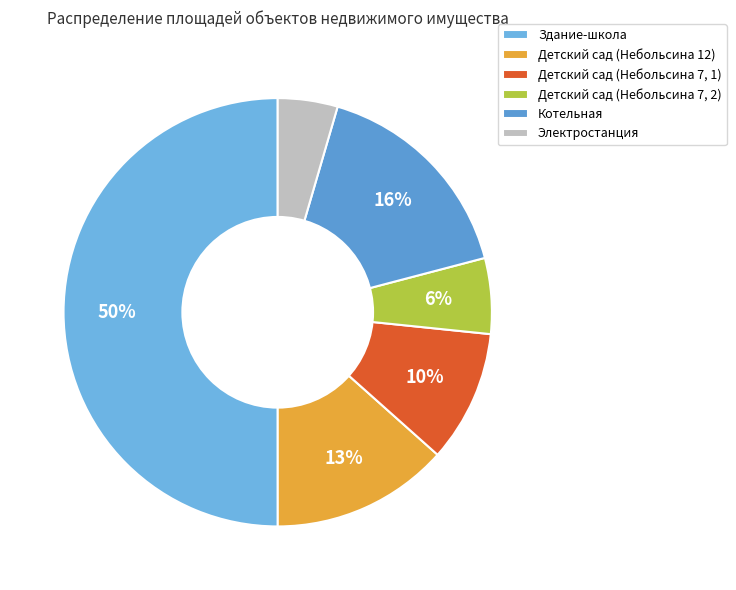

To the nearest percent, what is the average slice percentage?

17%